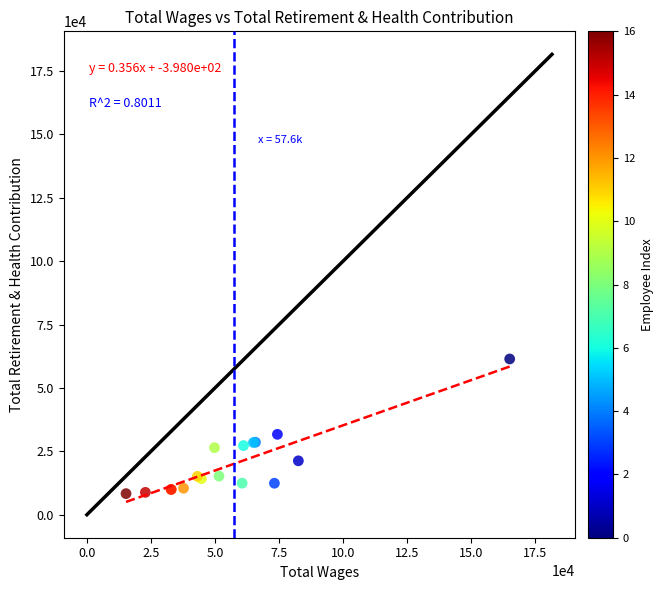

What Y value in the scatter plot is closest to 34879?

31709